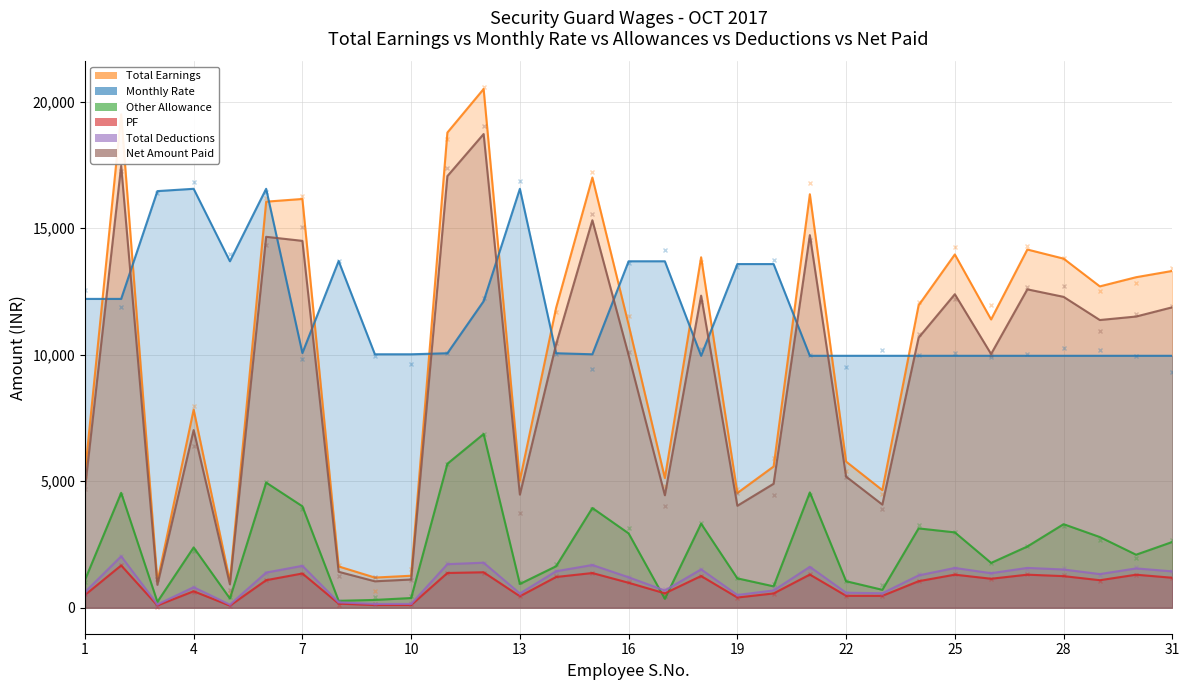

How many series are shown in this chart?

6